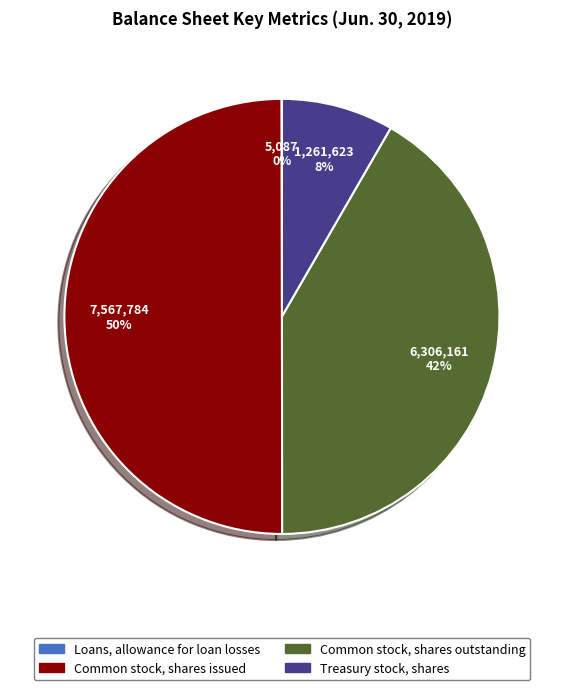

True or false: Treasury stock, shares accounts for 8% of the total.

True